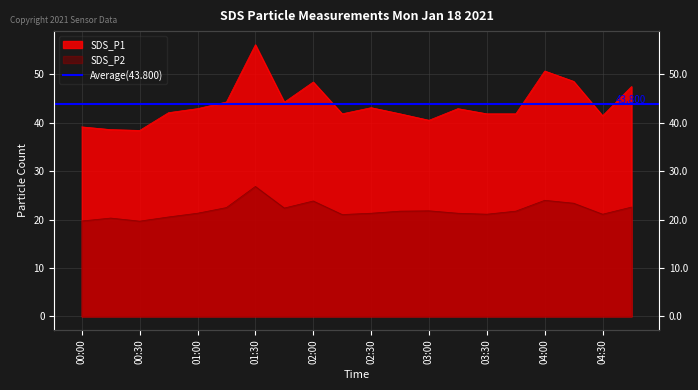

True or false: SDS_P2 and SDS_P1 cross at least once.

False